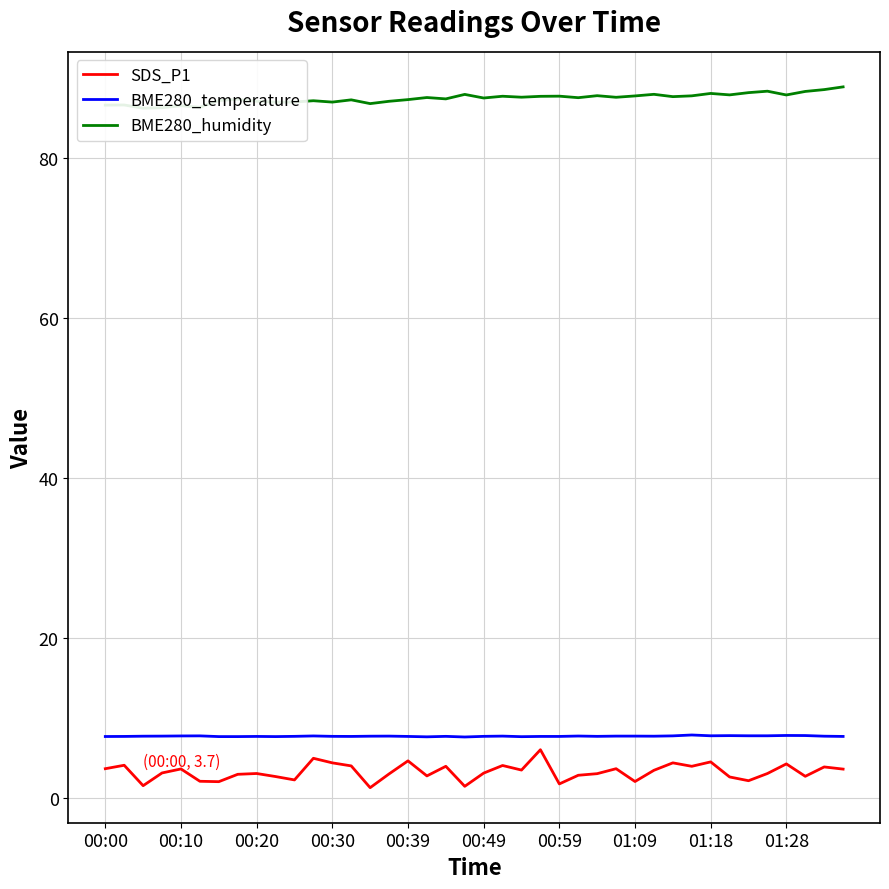

True or false: SDS_P1 and BME280_humidity intersect in this chart.

False